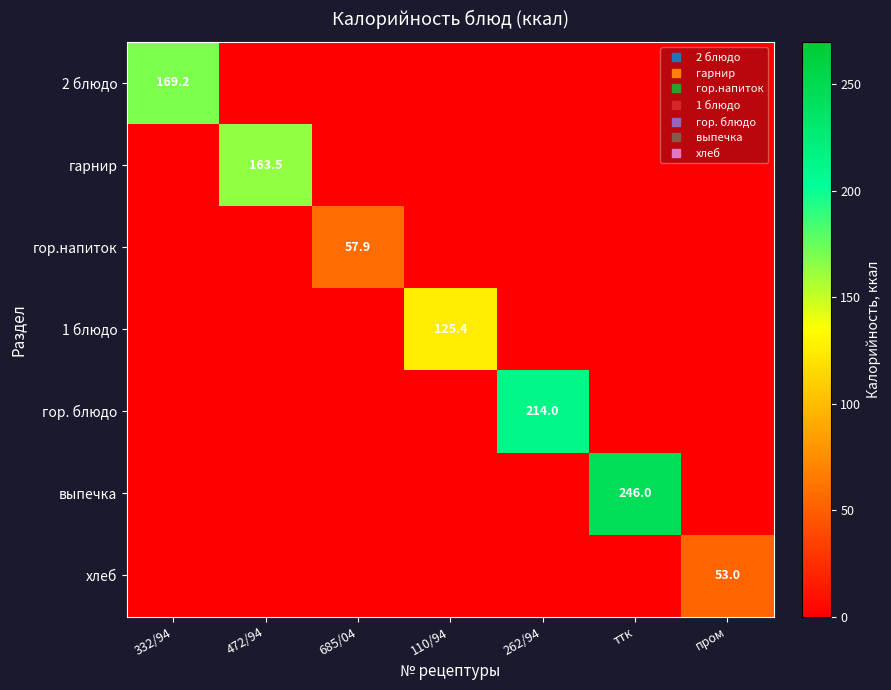

Rank the series at 110/94 from highest to lowest value.

1 блюдо, 2 блюдо, гарнир, гор.напиток, гор. блюдо, выпечка, хлеб